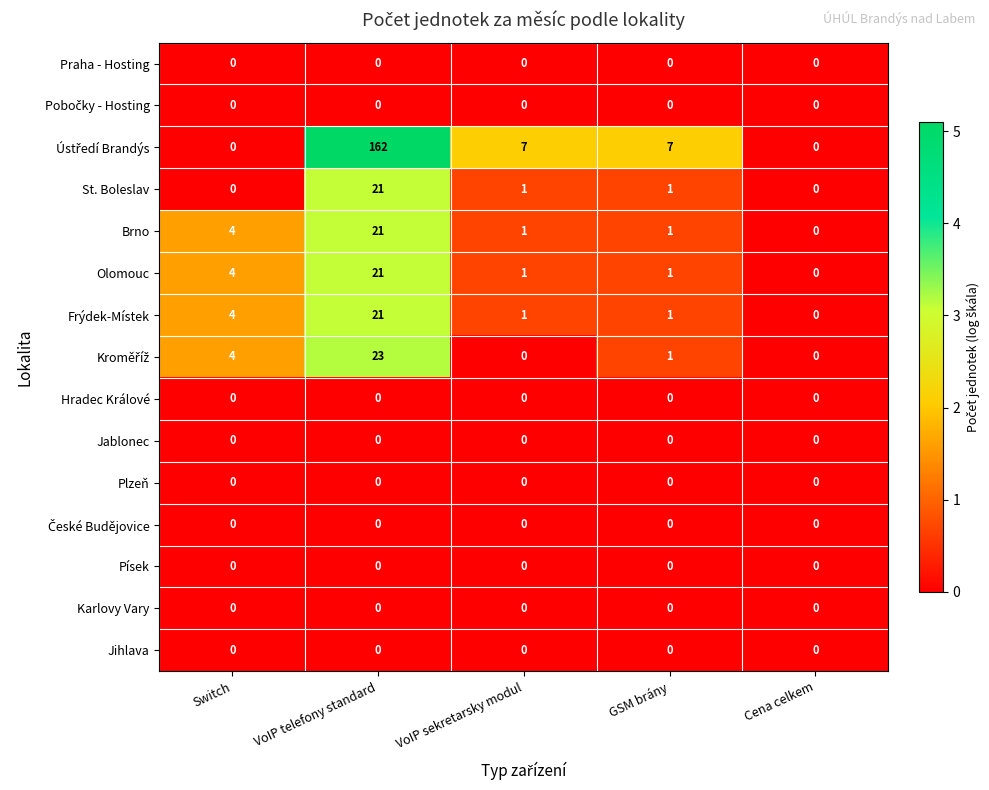

What is the approximate value of St. Boleslav at VoIP telefony standard, to the nearest 5?

20